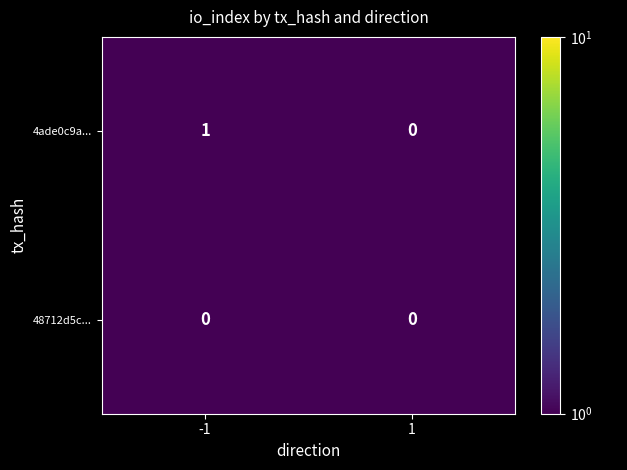

Which category has the highest value across all series?

-1